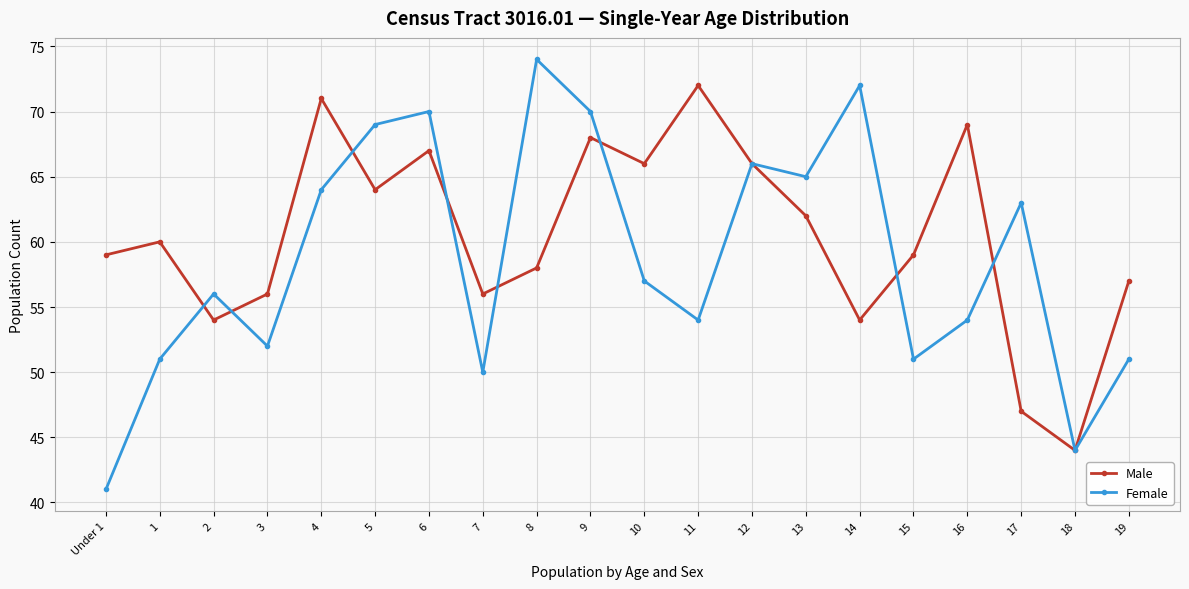

Where do Male and Female first cross each other?

1 and 2